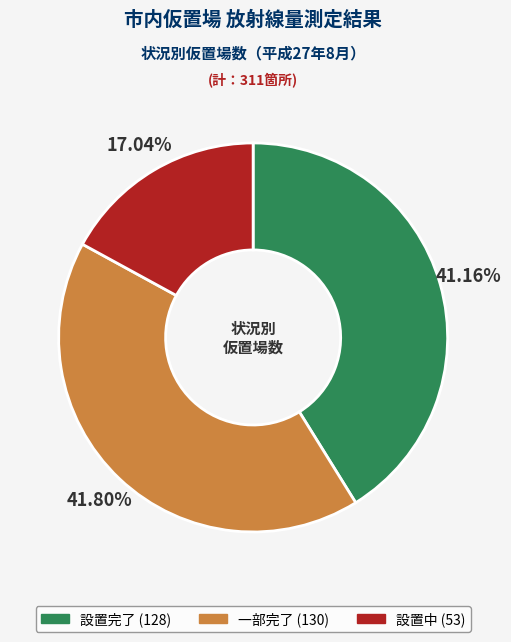

Which category has the biggest portion of the pie?

一部完了